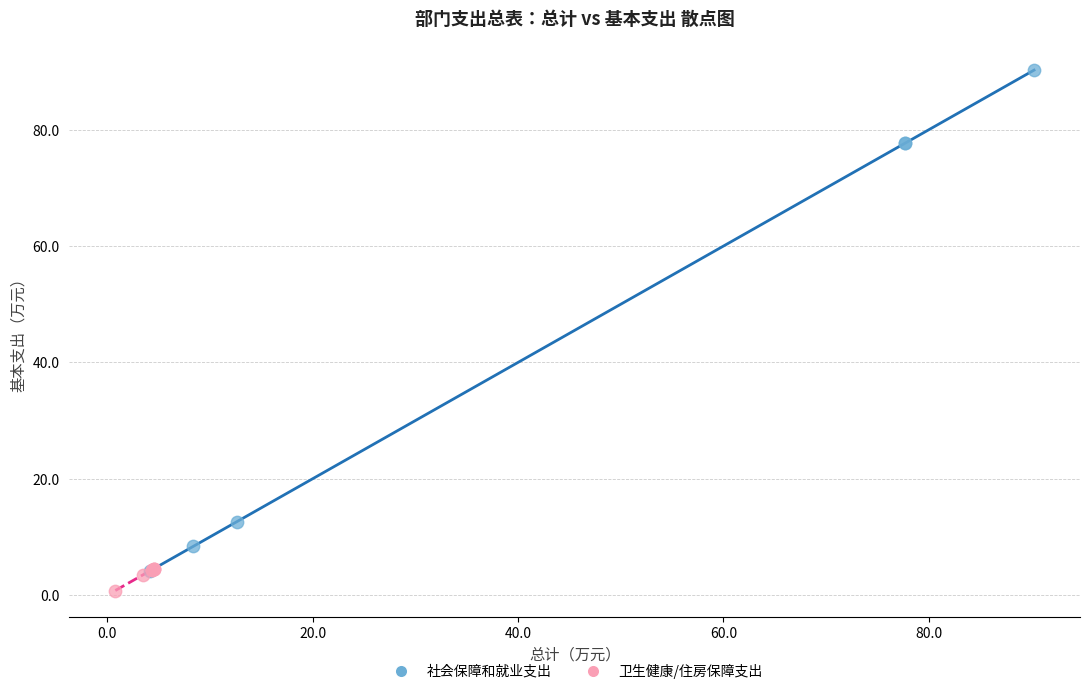

Which series contains the highest Y value?

社会保障和就业支出